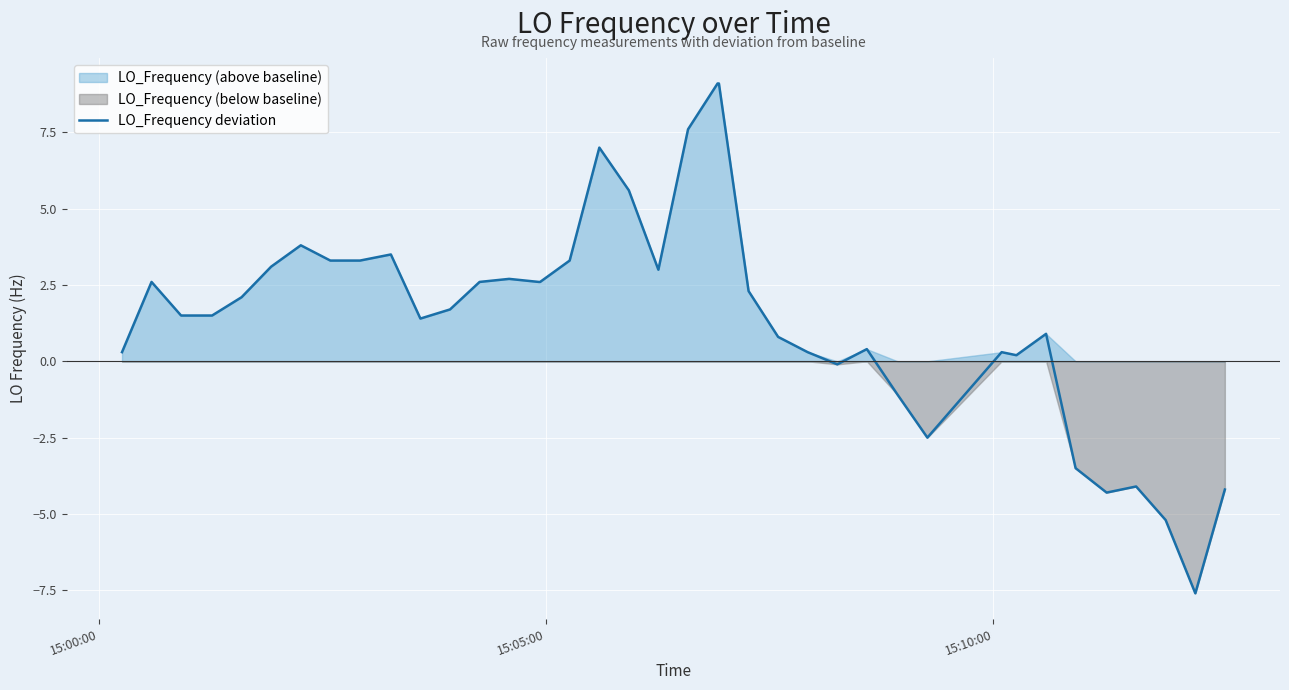

Reading left to right, extract all data points from this chart.

0.3	2.6	1.5	1.5	1.5	2.1	3.1	3.8	3.3	3.3	3.5	1.4	1.7	2.6	2.7	2.6	2.6	3.3	7.0	5.6	3.0	7.6	9.1	9.1	2.3	0.8	0.3	-0.1	0.4	-1.1	-2.5	0.3	0.2	0.9	-3.5	-4.3	-4.1	-5.2	-7.6	-4.2